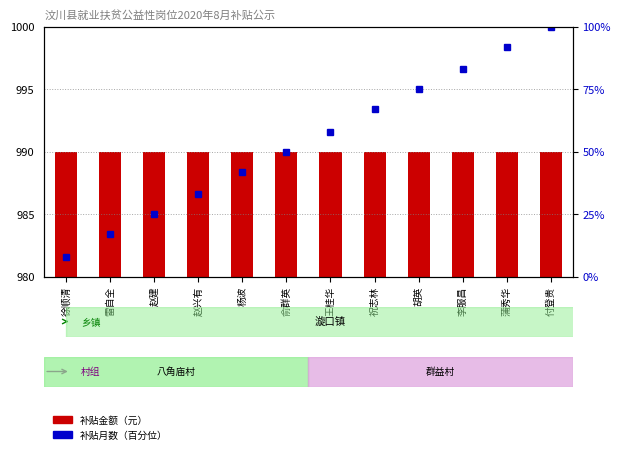

Which series changed the most between 雷自全 and 付登贵?

补贴月数（百分位）